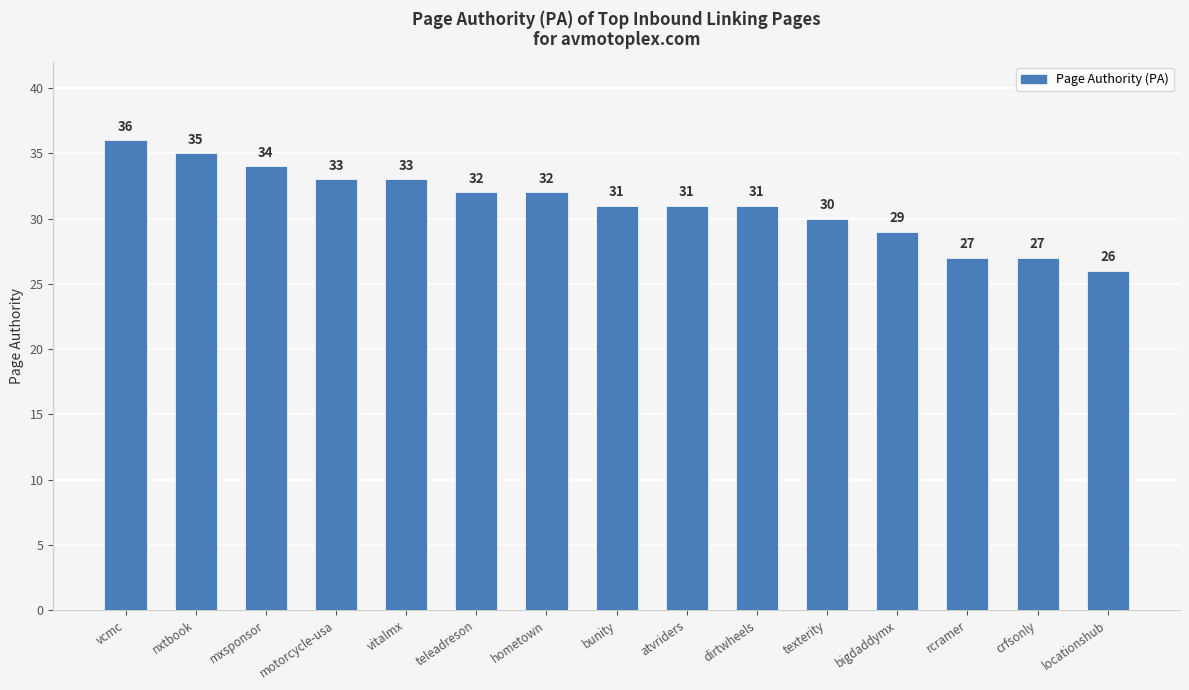

At which label does the data first exceed 31?

vcmc